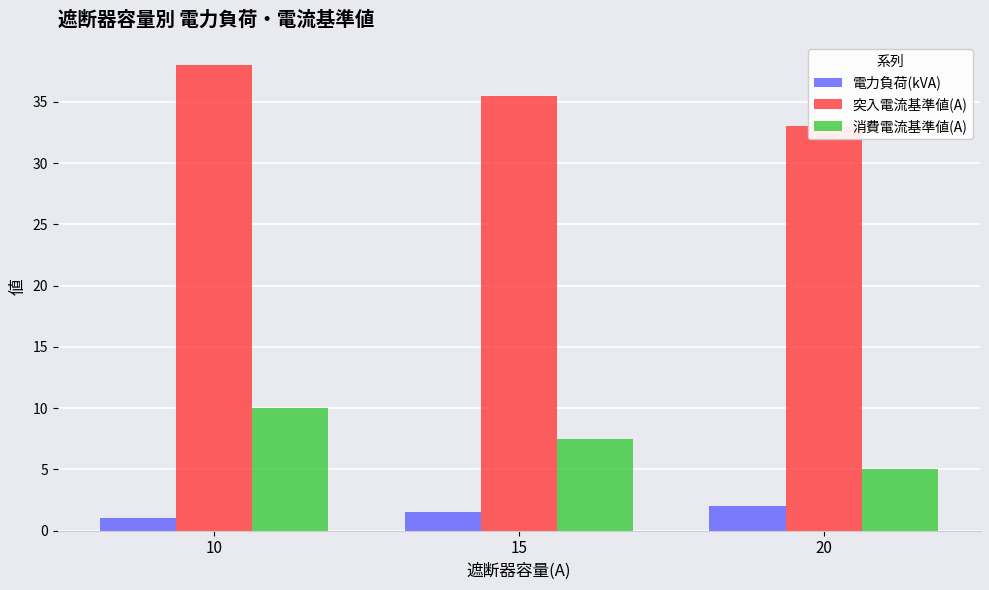

Between 10 and 20, which series saw the biggest shift?

突入電流基準値(A)